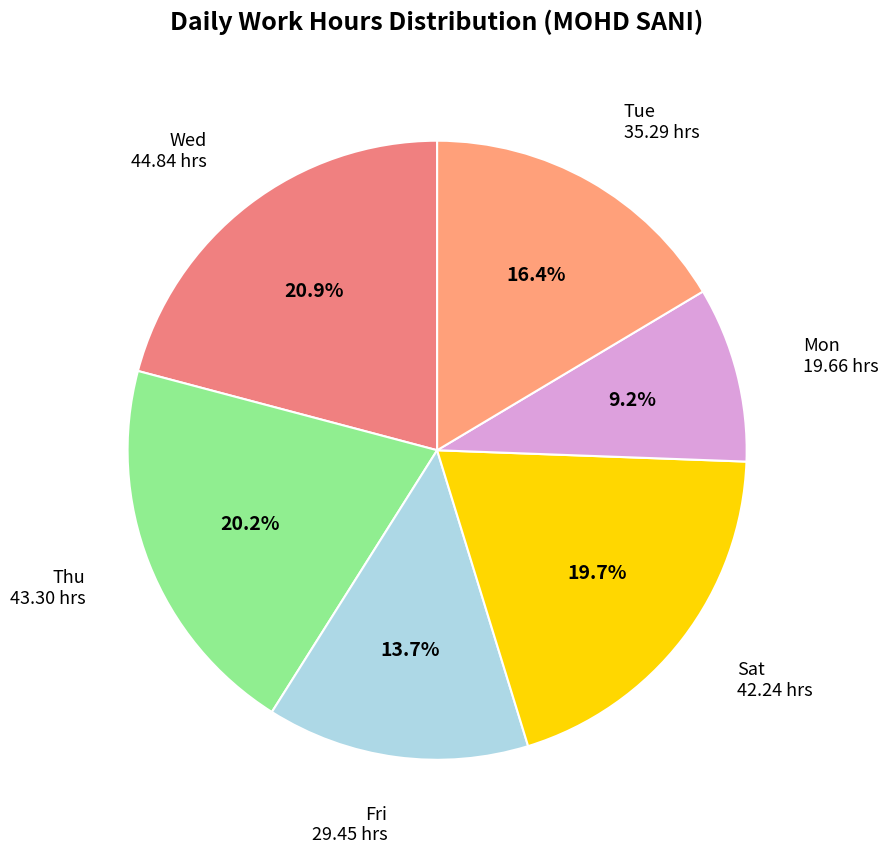

Does any single category account for the majority?

No